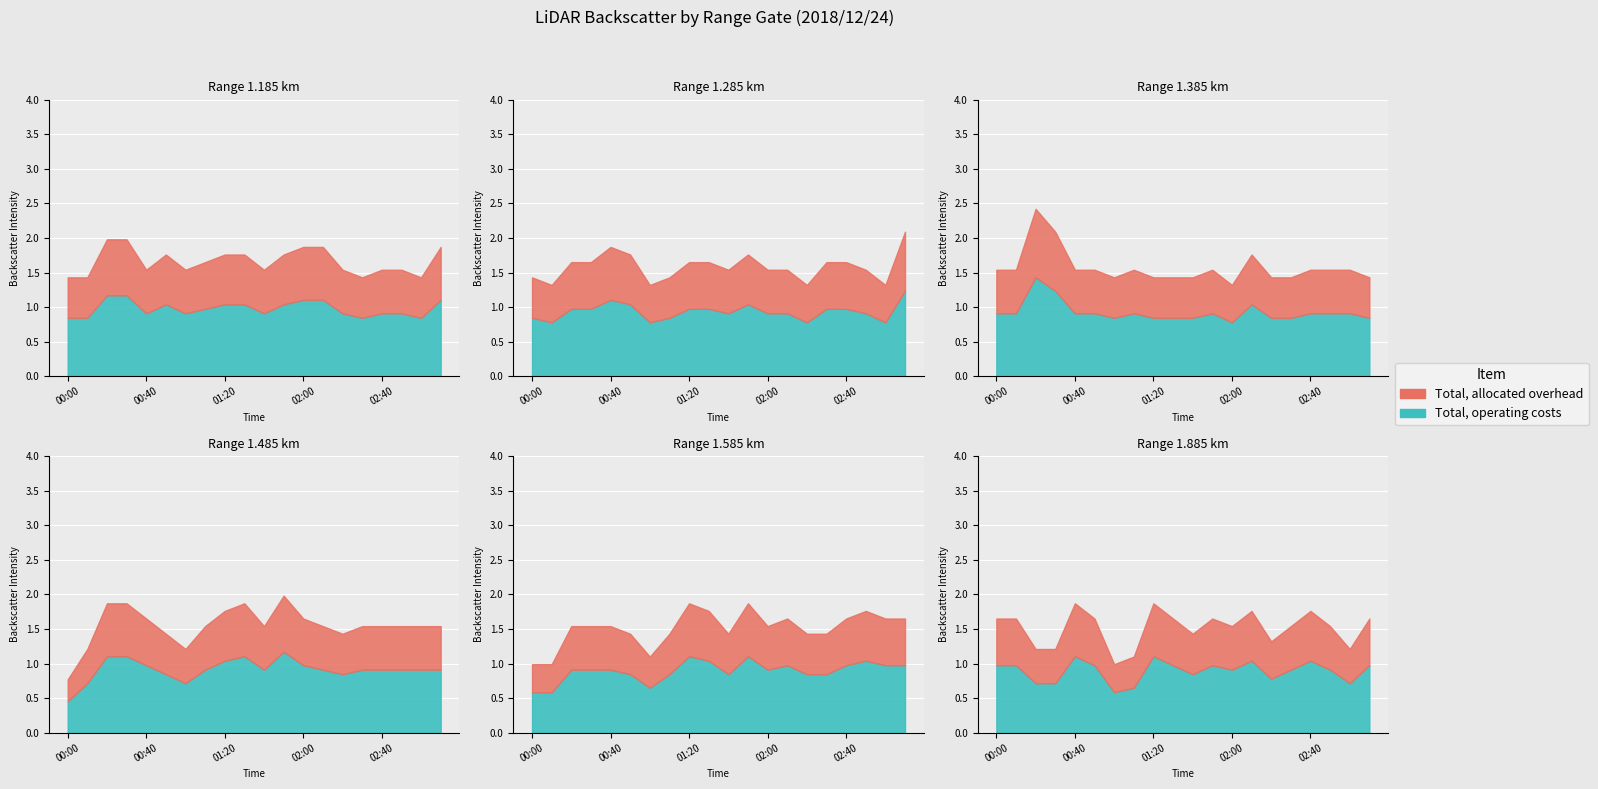

At which label is 1.885 closest to 1?

01:10